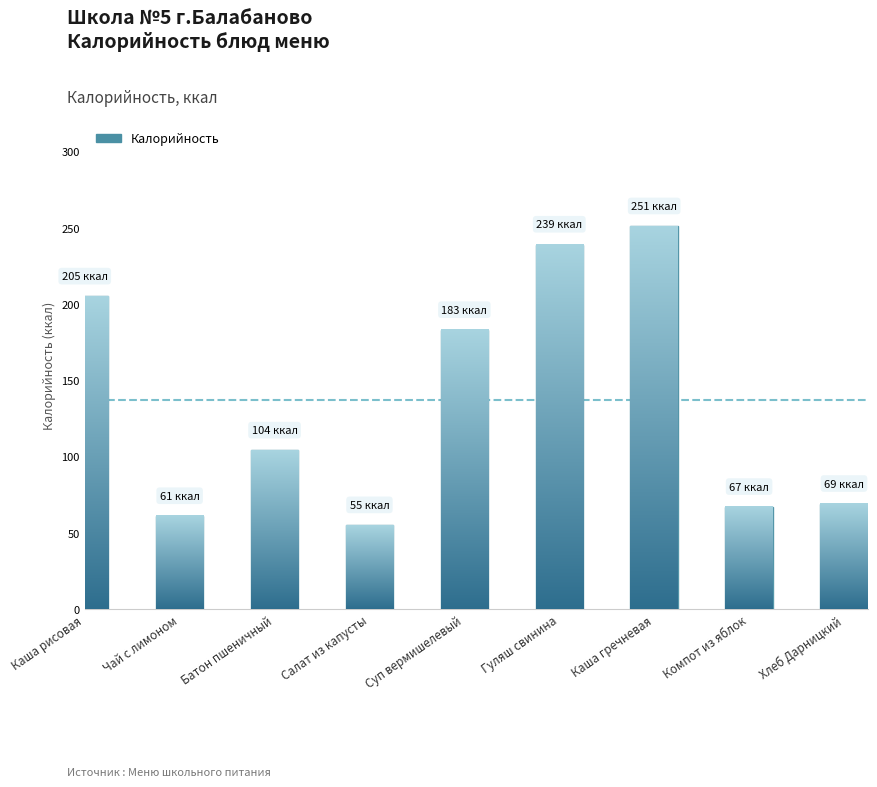

The value at Чай с лимоном is 61. True or false?

True